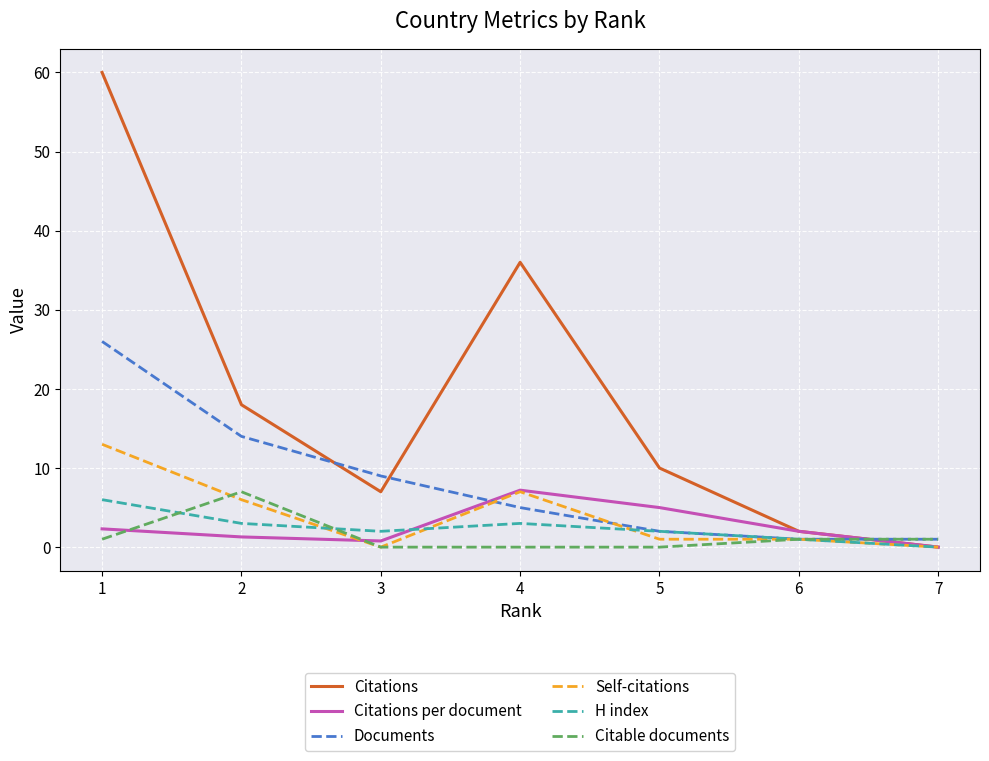

Which series has the largest total across all categories?

Citations